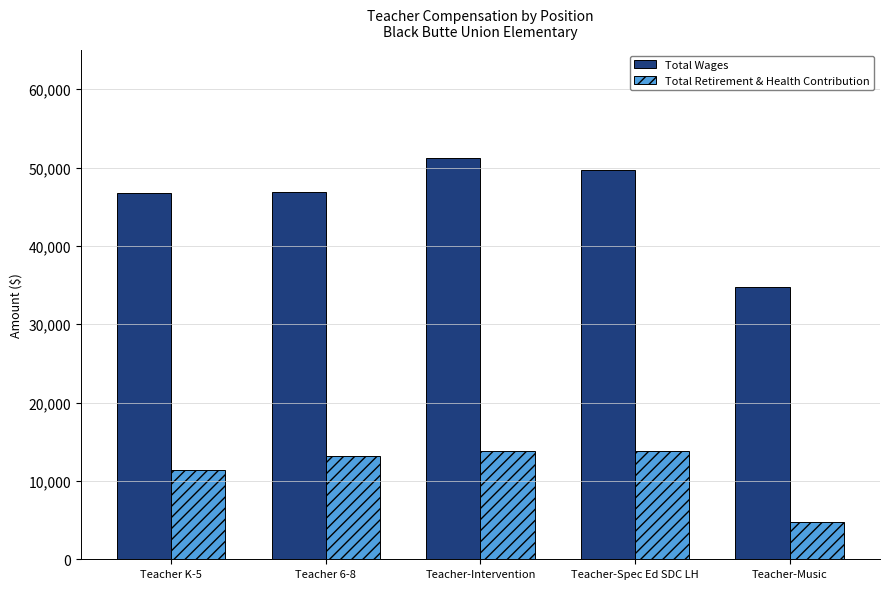

What is the average value of the Total Retirement & Health Contribution series?

11400.5